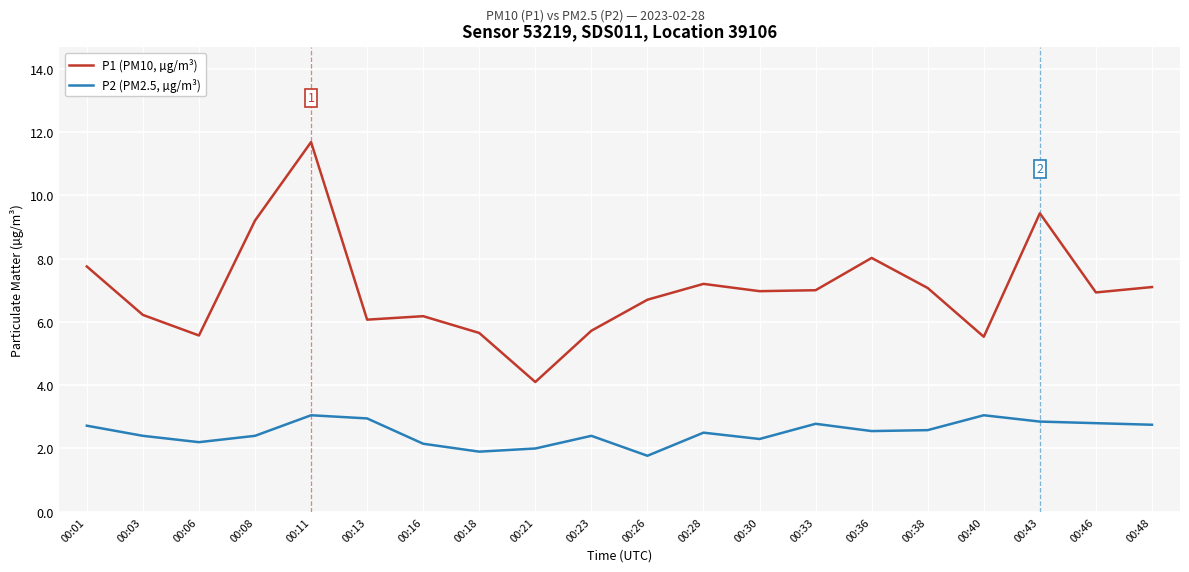

Rank the series by their average value, from lowest to highest.

P2 (PM2.5, µg/m³), P1 (PM10, µg/m³)